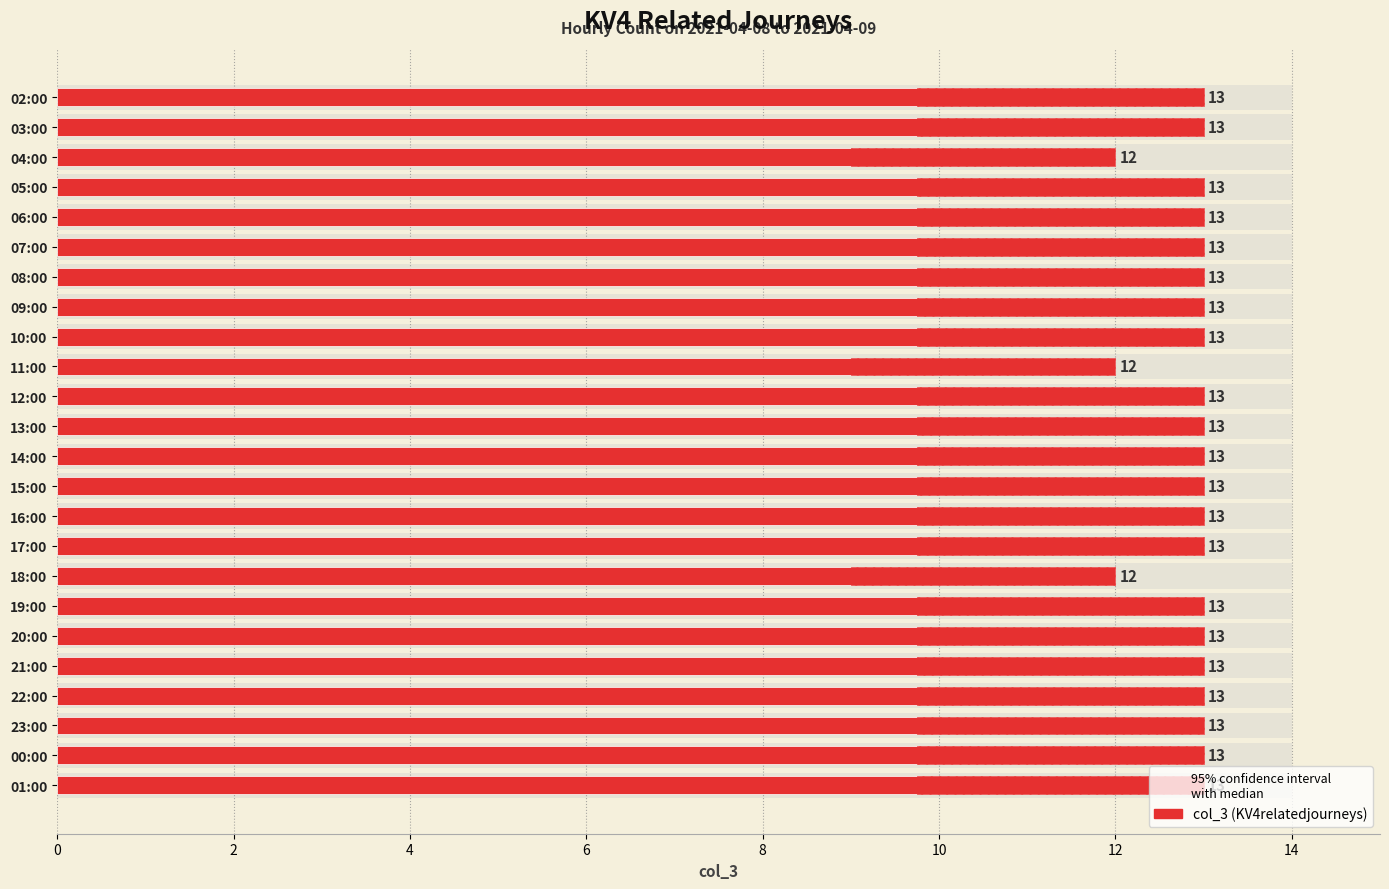

True or false: the data shows 9 at 05:00.

False